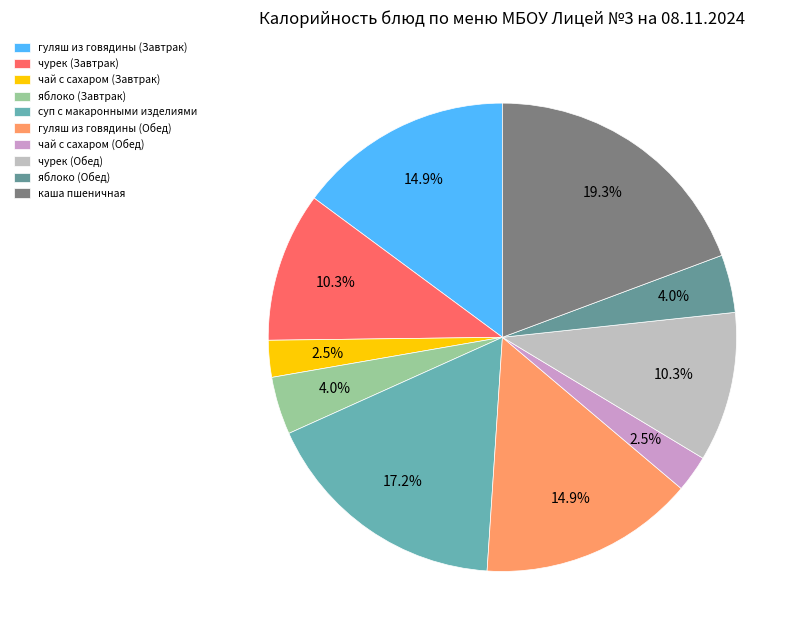

To the nearest percent, what is the combined percentage of чай с сахаром (Обед) and суп с макаронными изделиями?

20%